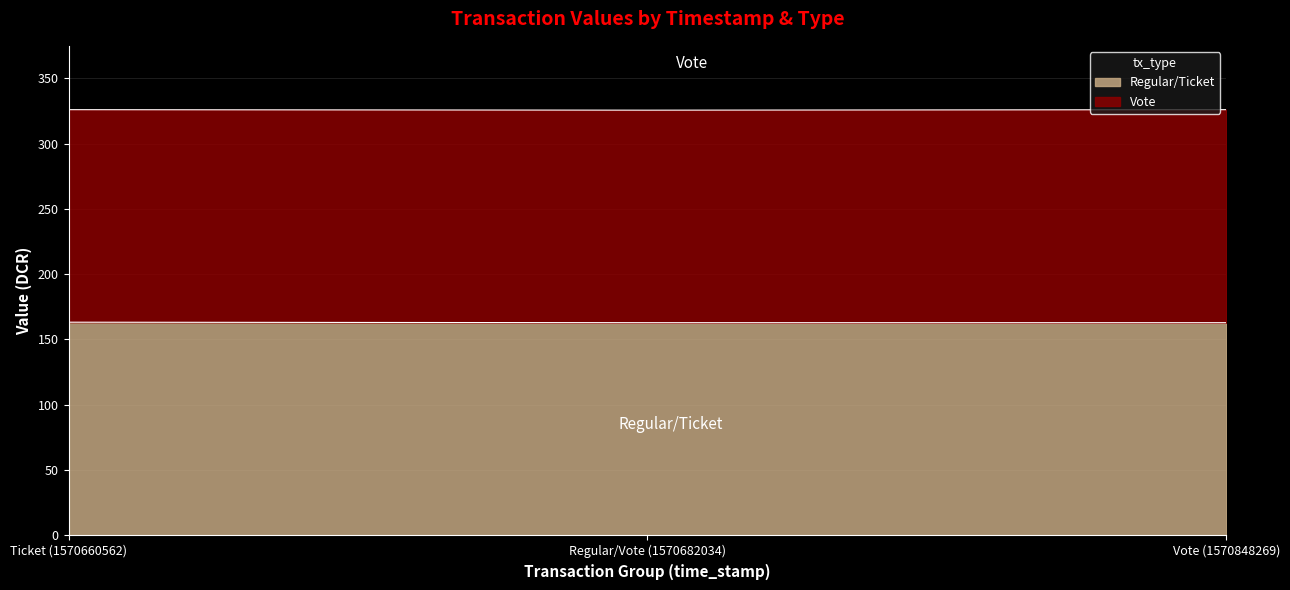

What is the total value across all series at Vote (1570848269)?

325.9